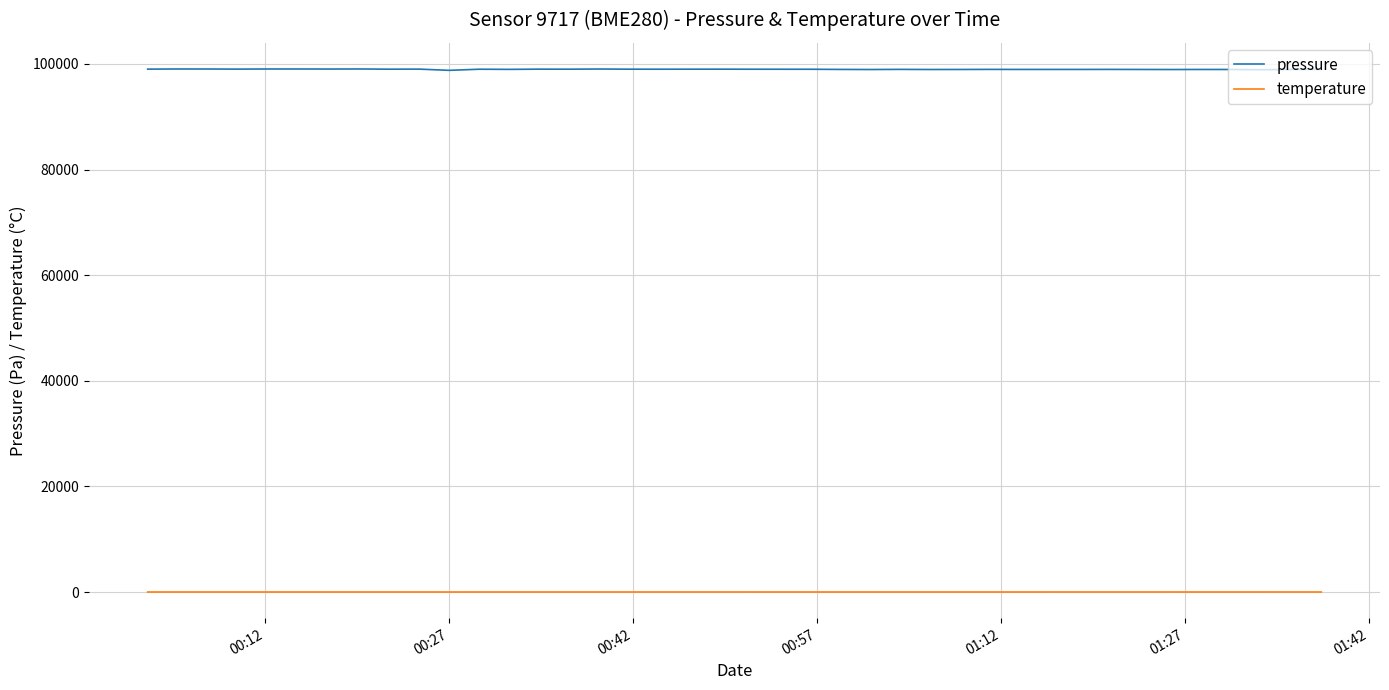

What is the difference between the second highest and minimum values in the pressure series?

256.8